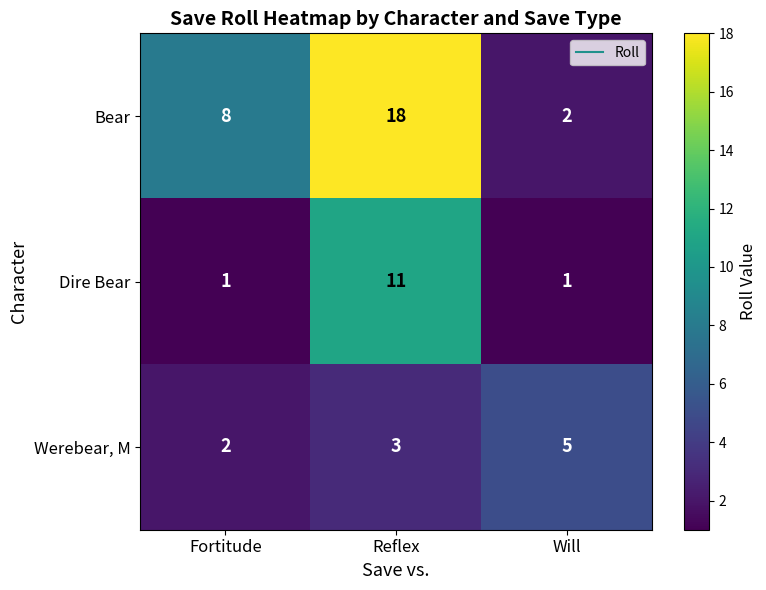

List the series in order of their peak value, lowest first.

Werebear, M, Dire Bear, Bear